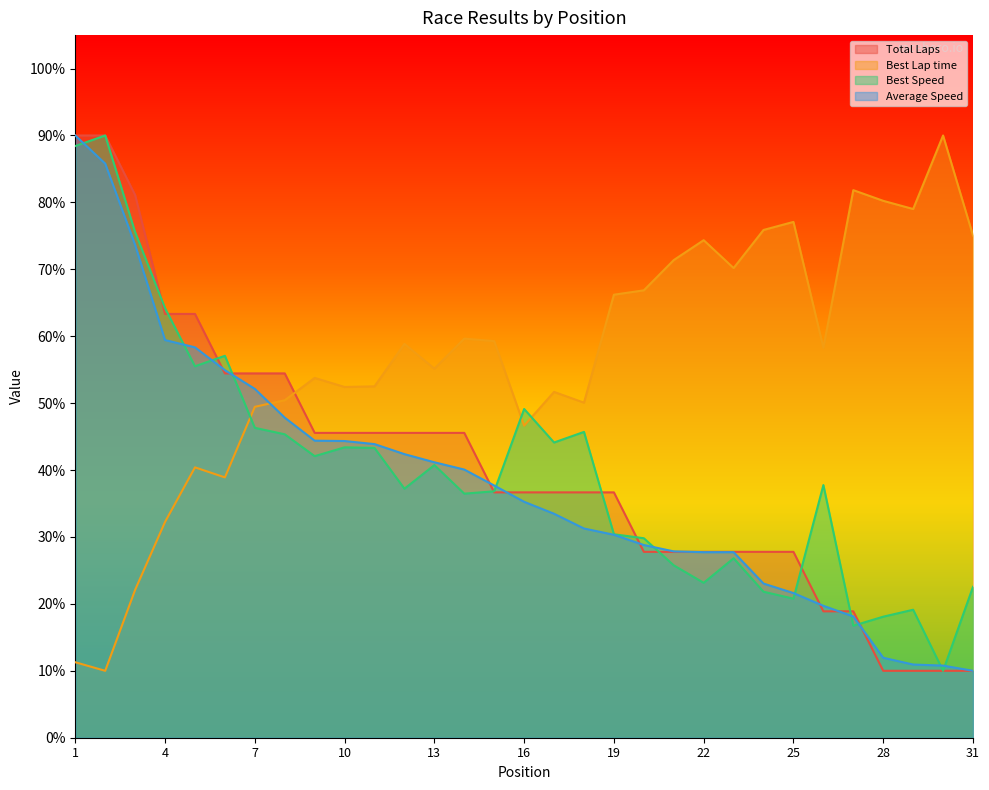

Between which two adjacent categories do Best Speed and Best Lap time first intersect?

6 and 7